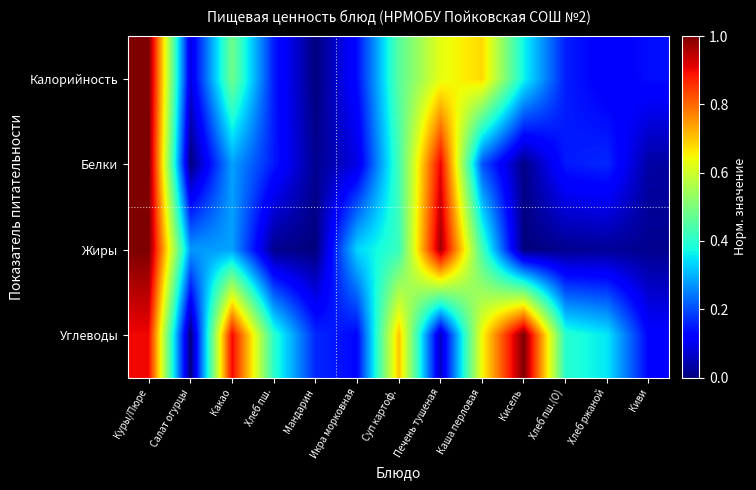

Which series has the largest range (max minus min)?

Калорийность